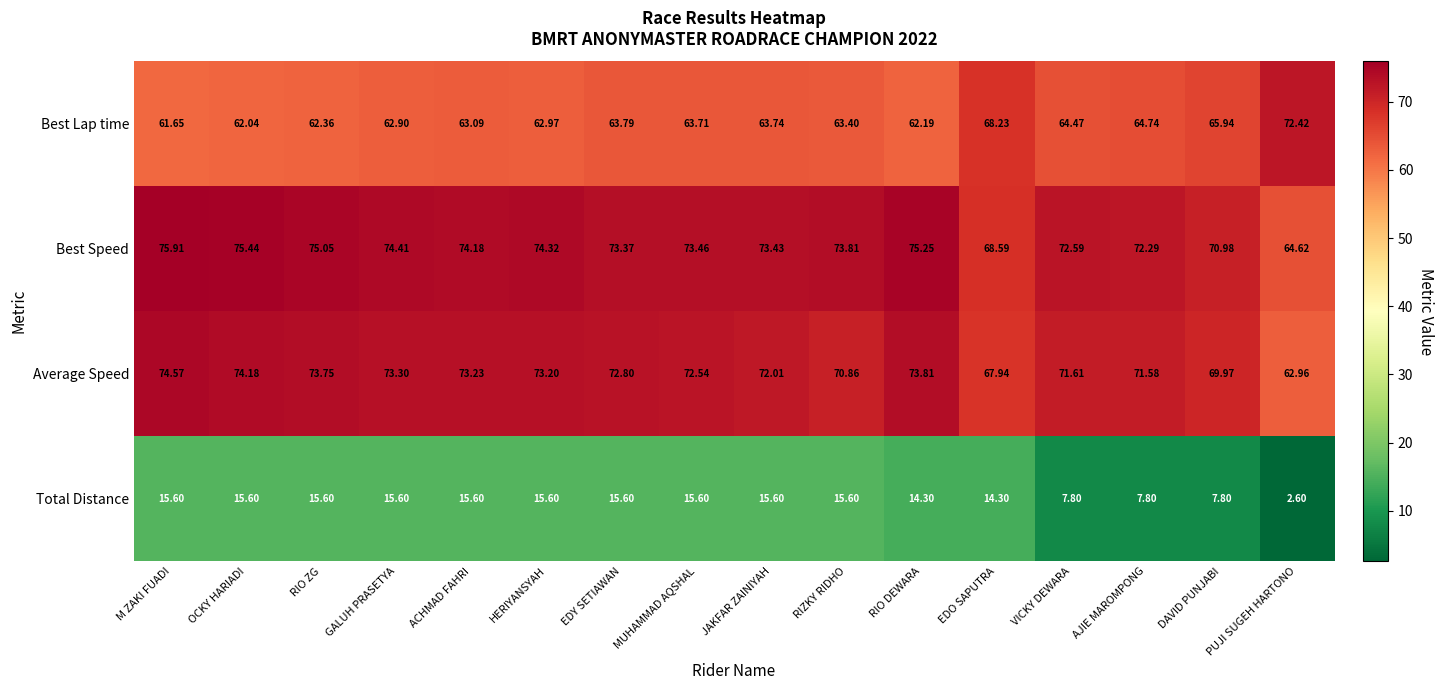

At AJIE MAROMPONG, list the series in order from smallest to largest.

Total Distance, Best Lap time, Average Speed, Best Speed